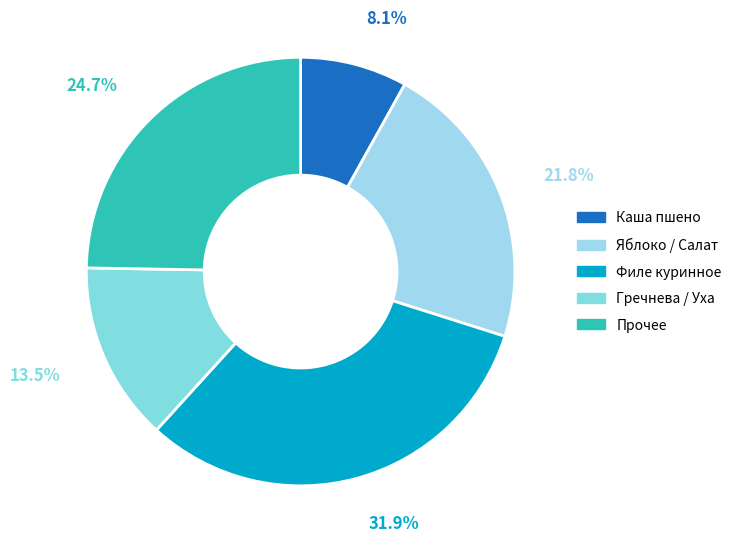

To the nearest percent, what is the average slice percentage?

20%